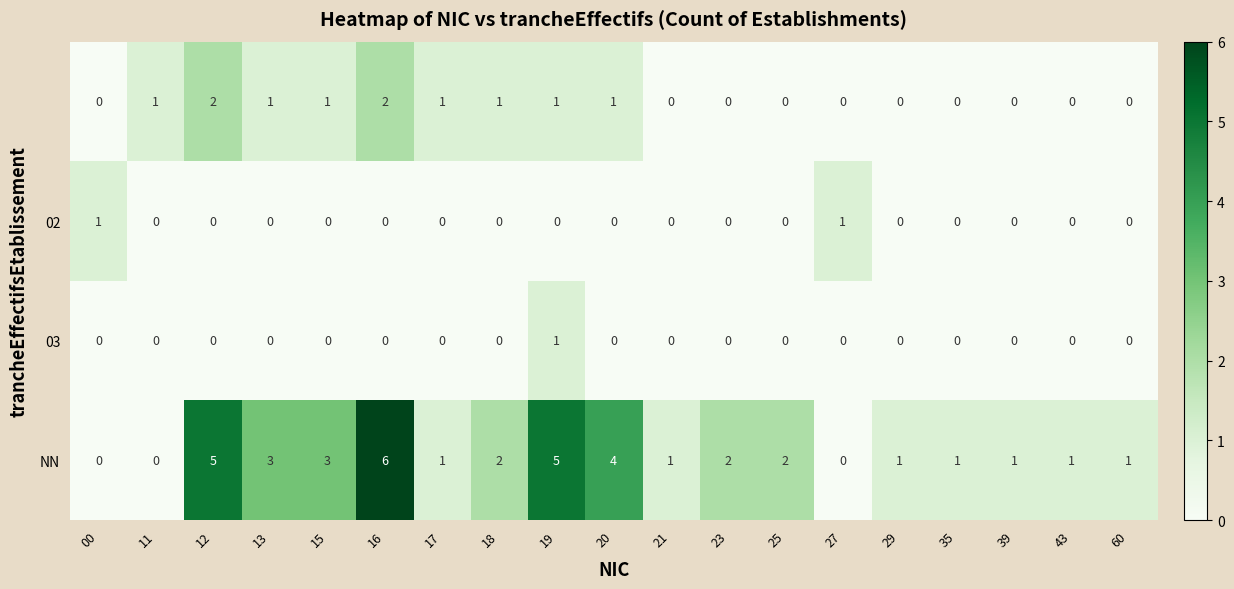

At which category is the sum across all series the highest?

16